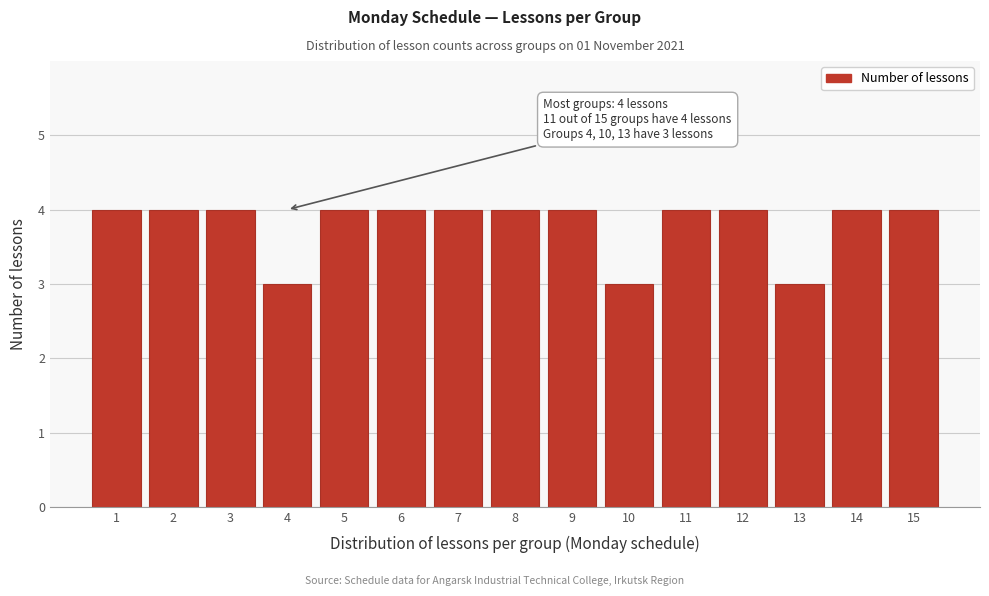

Reading left to right, what are all the values shown in this chart?

4	4	4	3	4	4	4	4	4	3	4	4	3	4	4